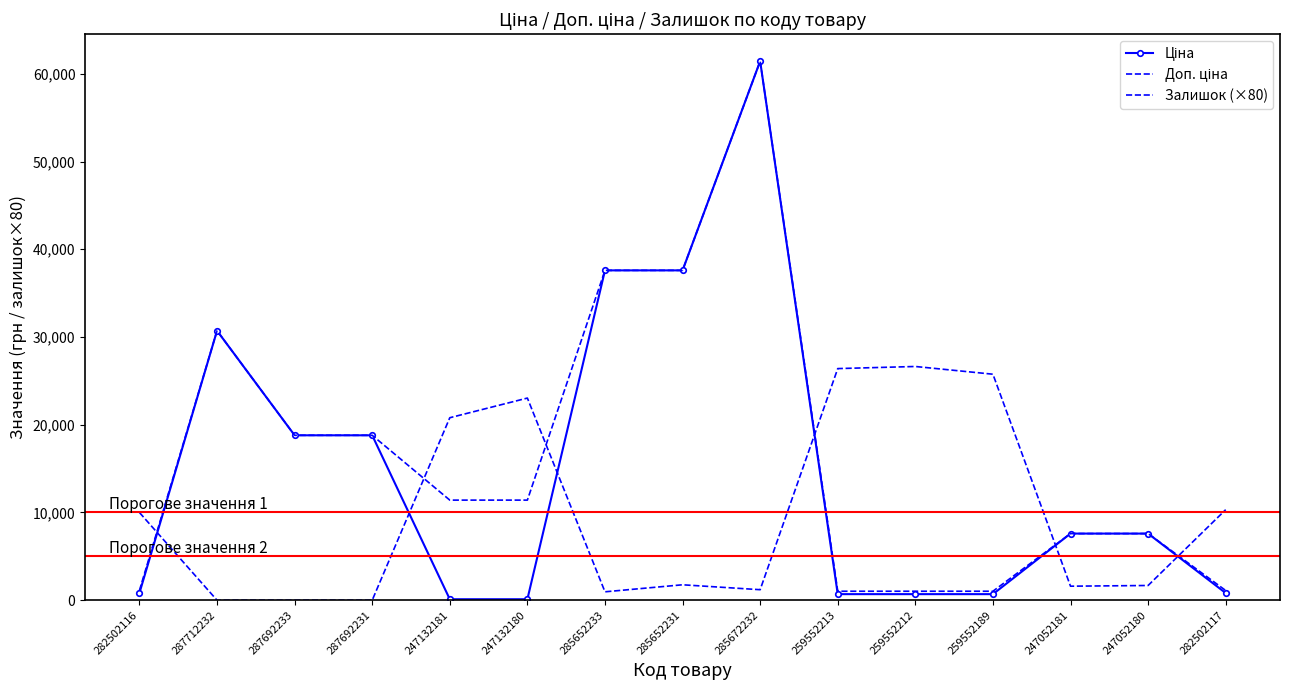

Is the value of Залишок (×80) at 282502117 greater than the value of Ціна at 282502116?

Yes